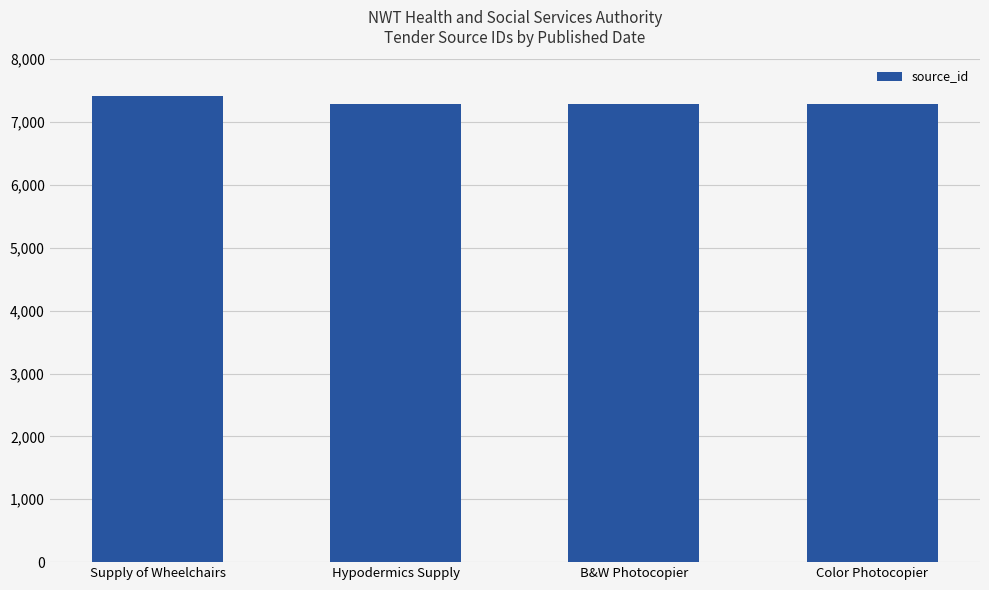

Between Color Photocopier and Supply of Wheelchairs, which is larger?

Supply of Wheelchairs